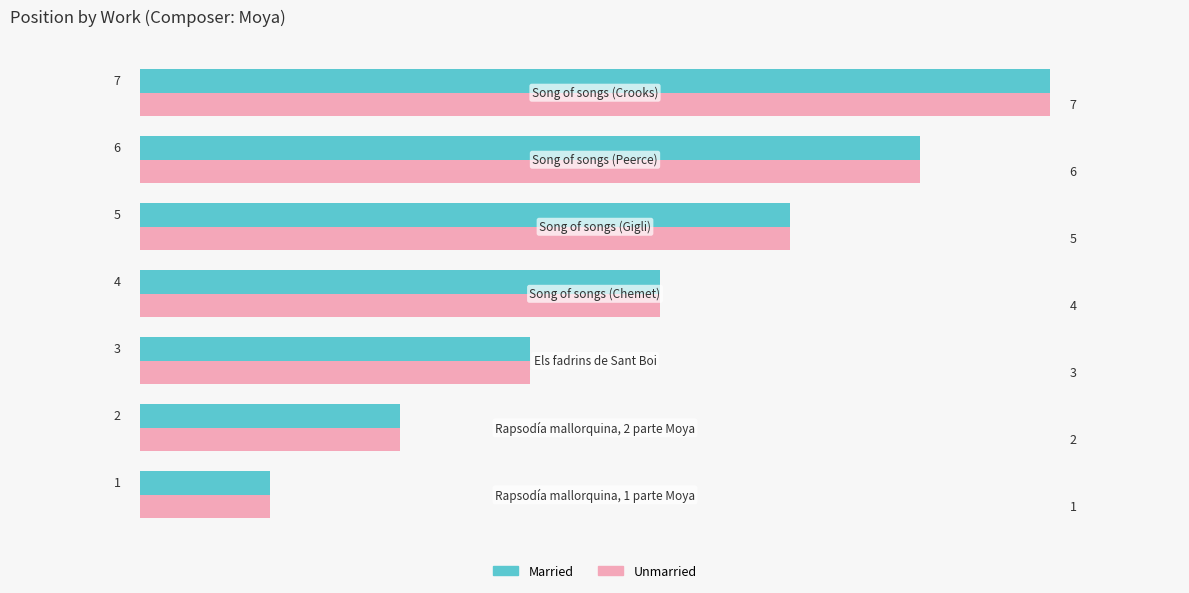

What is the average value of the Unmarried series?

4